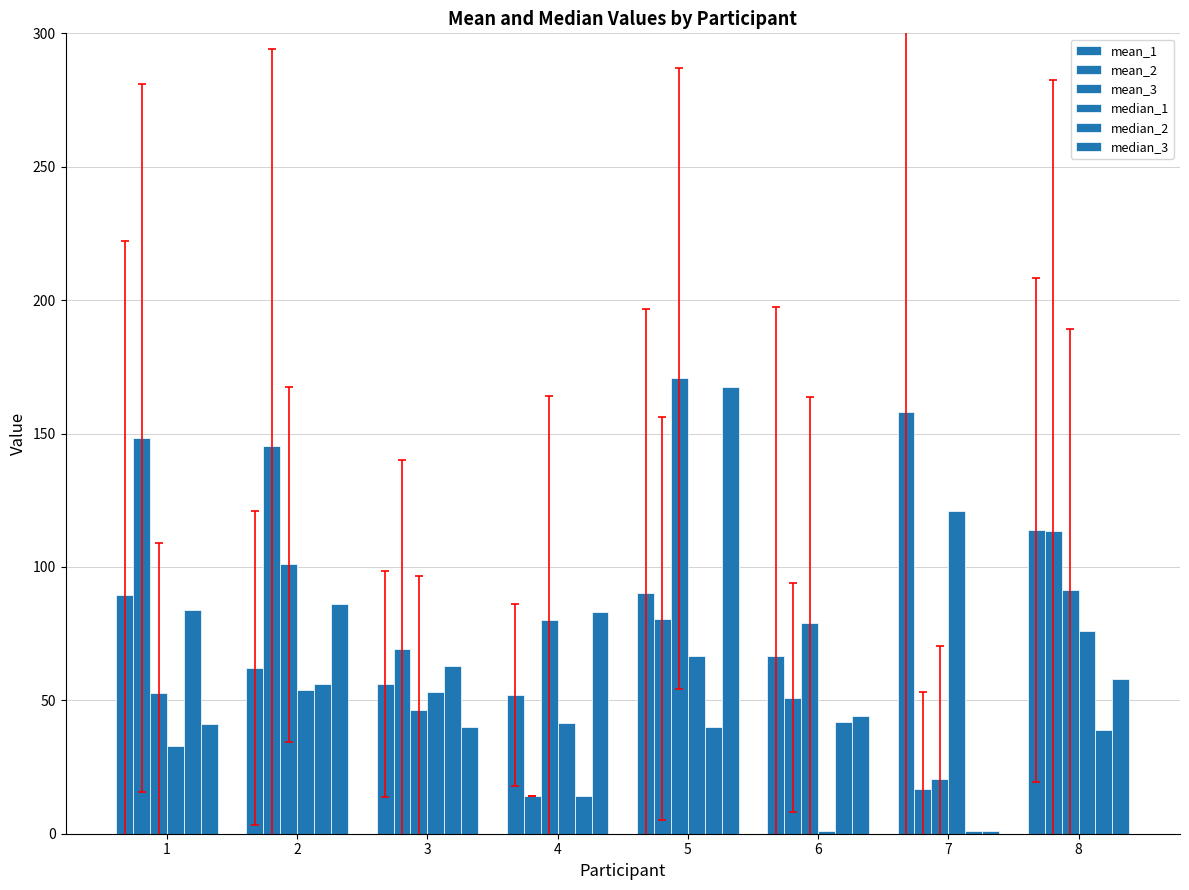

What is the sum of all mean_1 values?

688.6